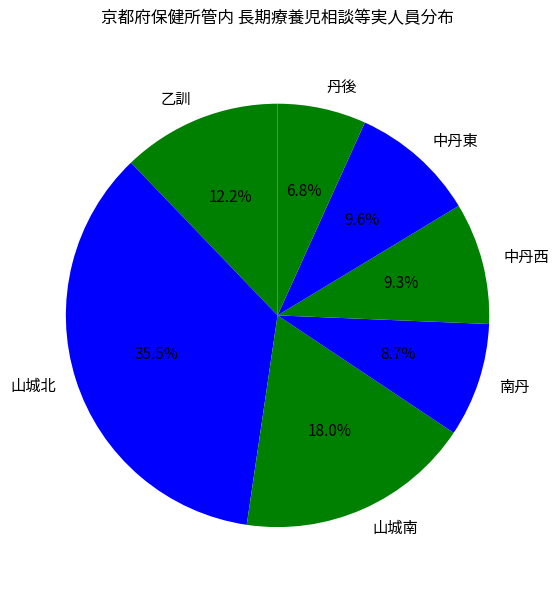

Approximately how many times larger is the value at 山城南 compared to 中丹東?

1.9